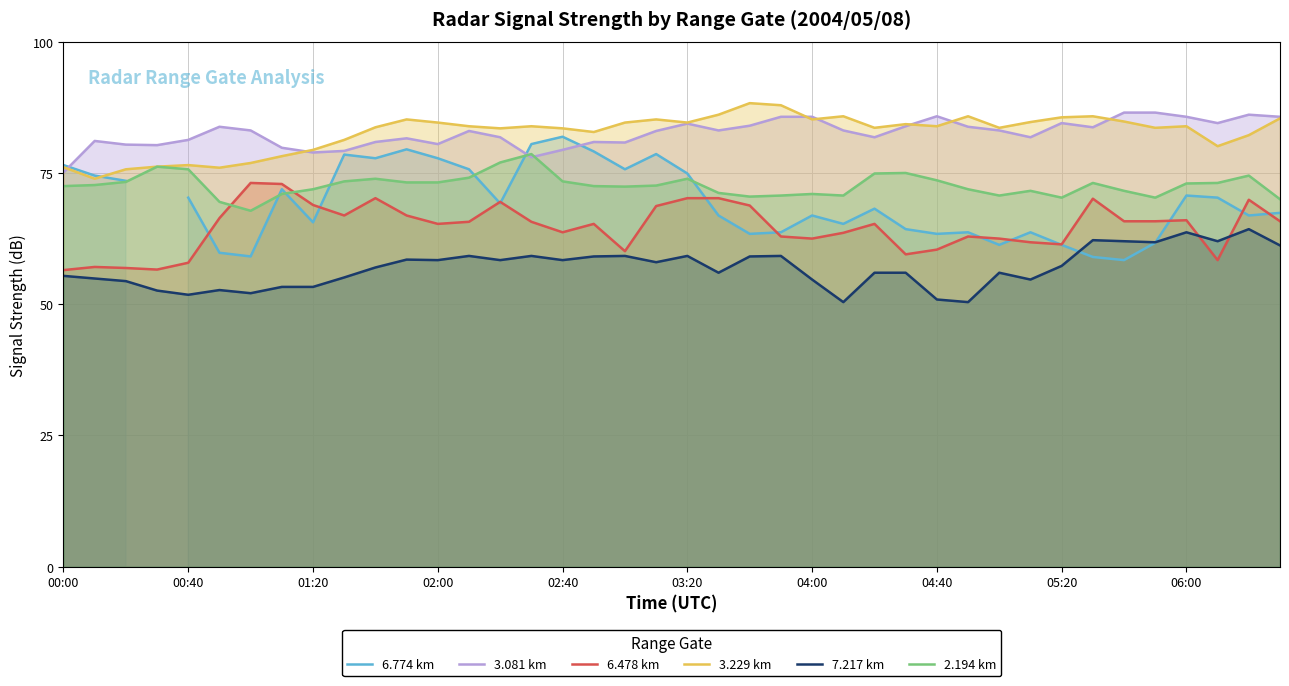

The value of 2.194 km at 04:00 is 94.9. True or false?

False